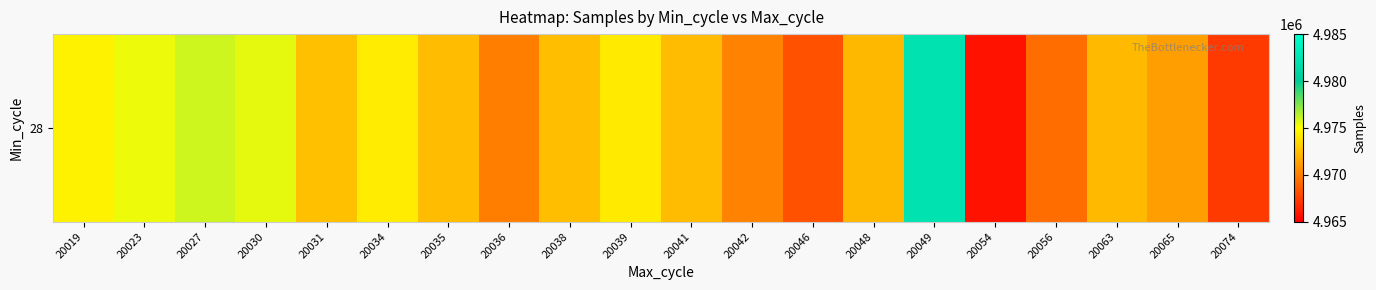

What is the greatest value displayed?

4982231